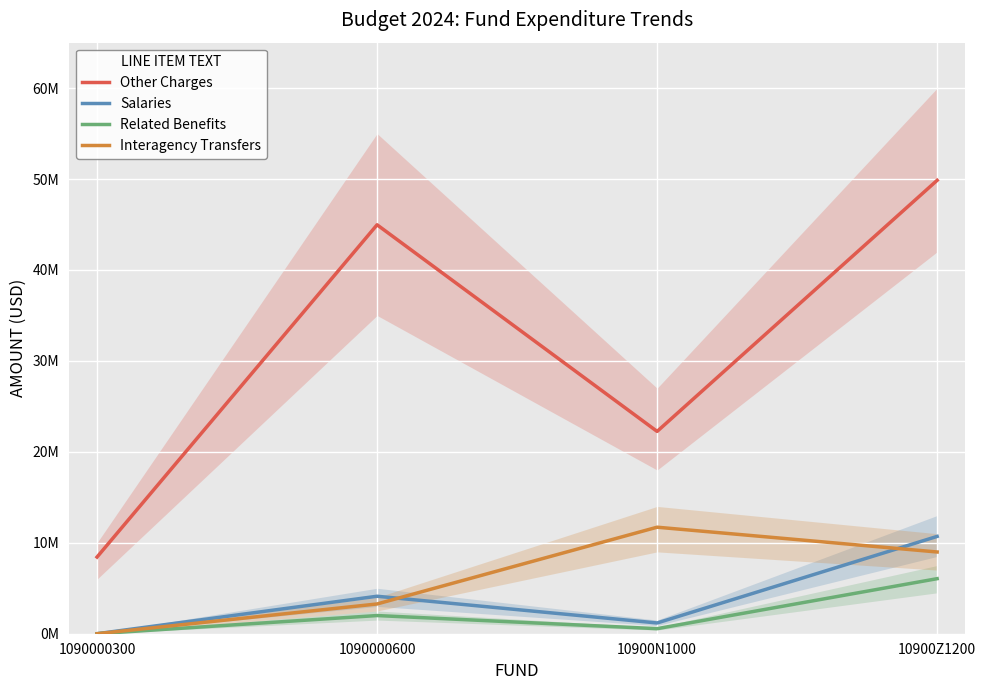

Is the value of Interagency Transfers at 1090000600 greater than the value of Related Benefits at 1090000600?

Yes